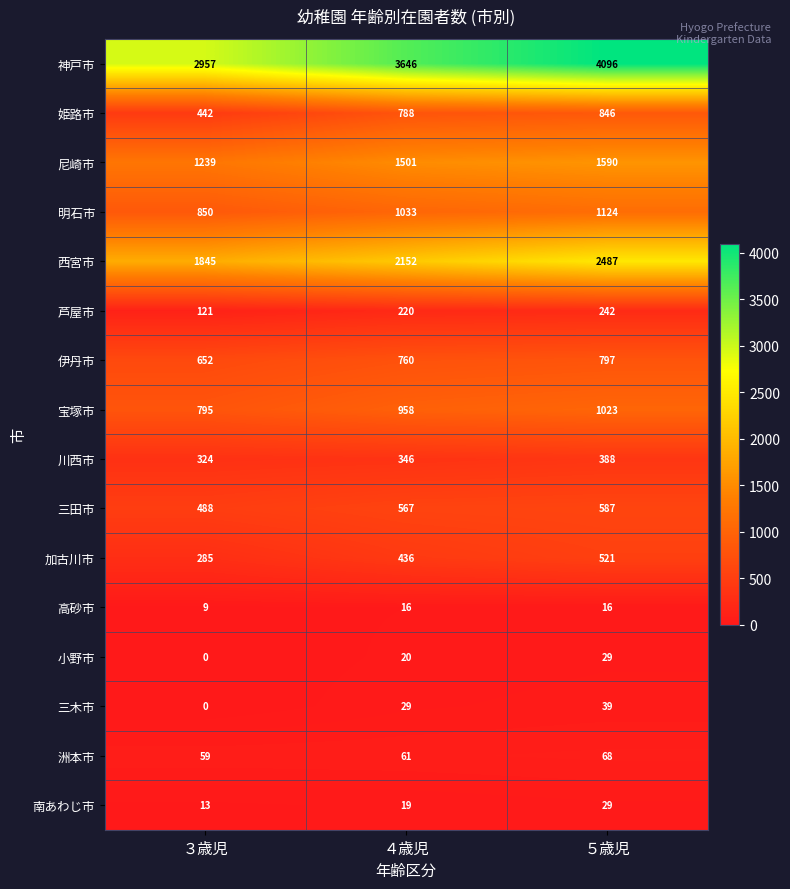

True or false: 洲本市 has a value of 59 at ３歳児.

True